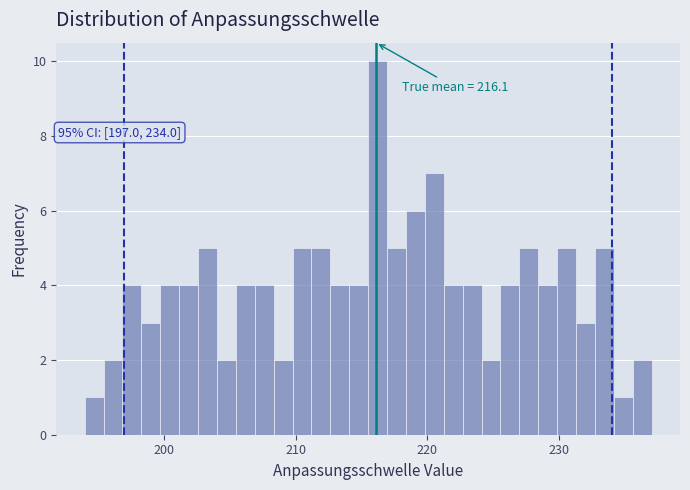

Read against the x-axis, roughly where is the centre of the tallest bar?

216